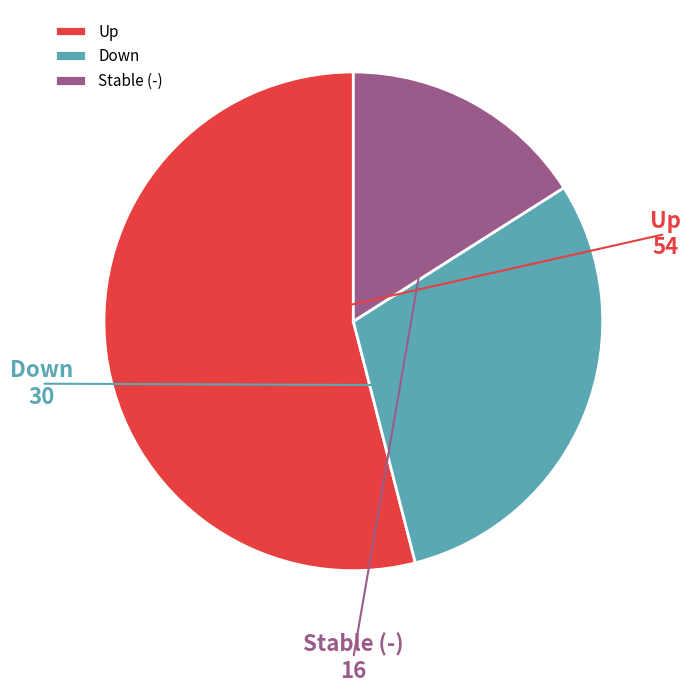

What is the ratio of the value at Down to the value at Stable (-)?

1.9